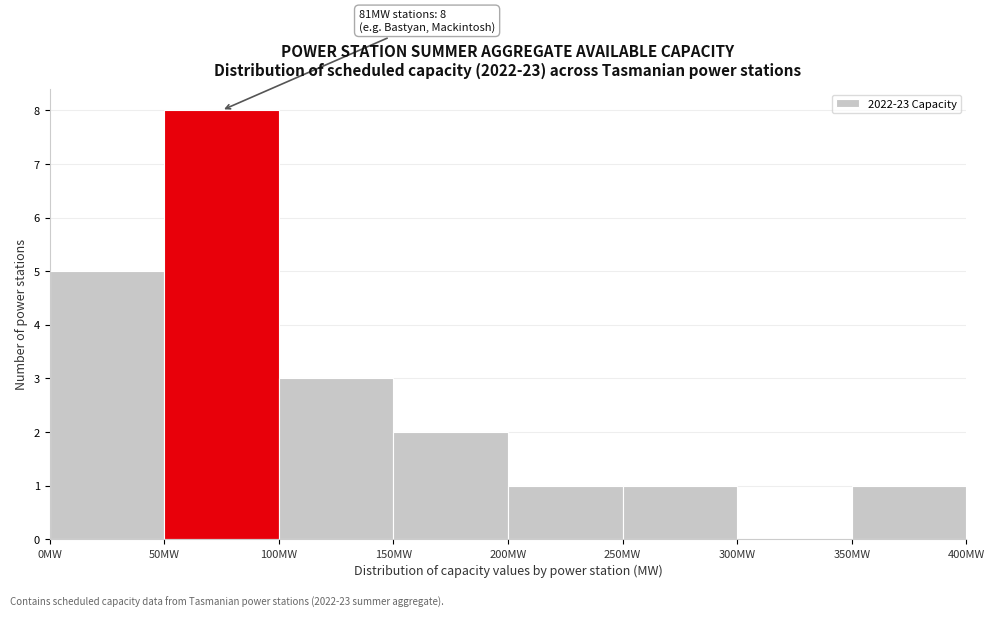

Which range on the x-axis has the tallest bar?

50 to 100